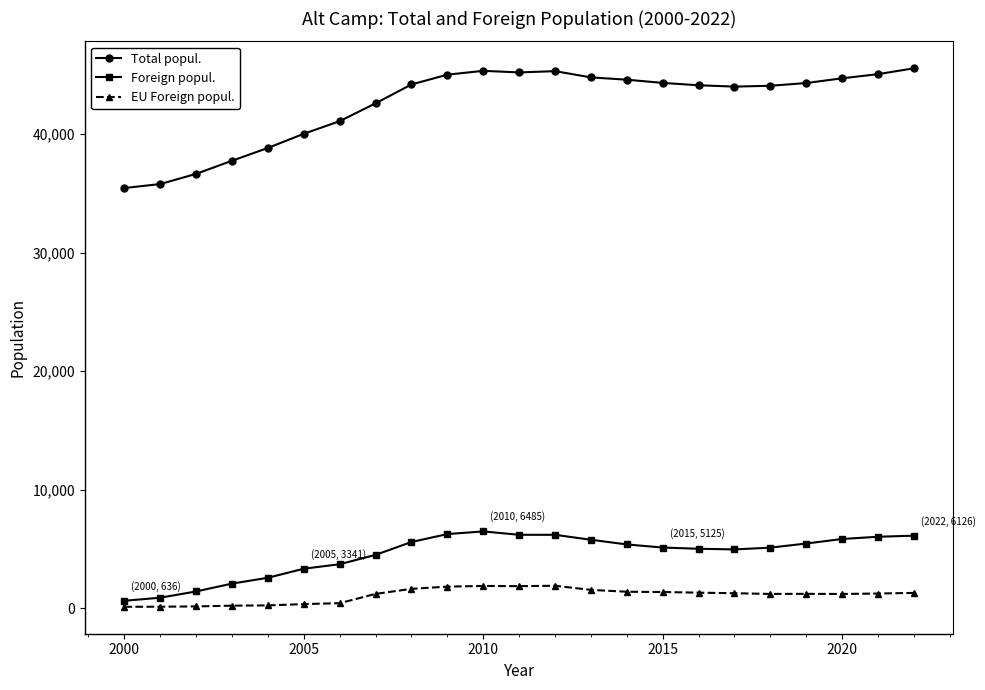

What is the greatest value displayed?

45540